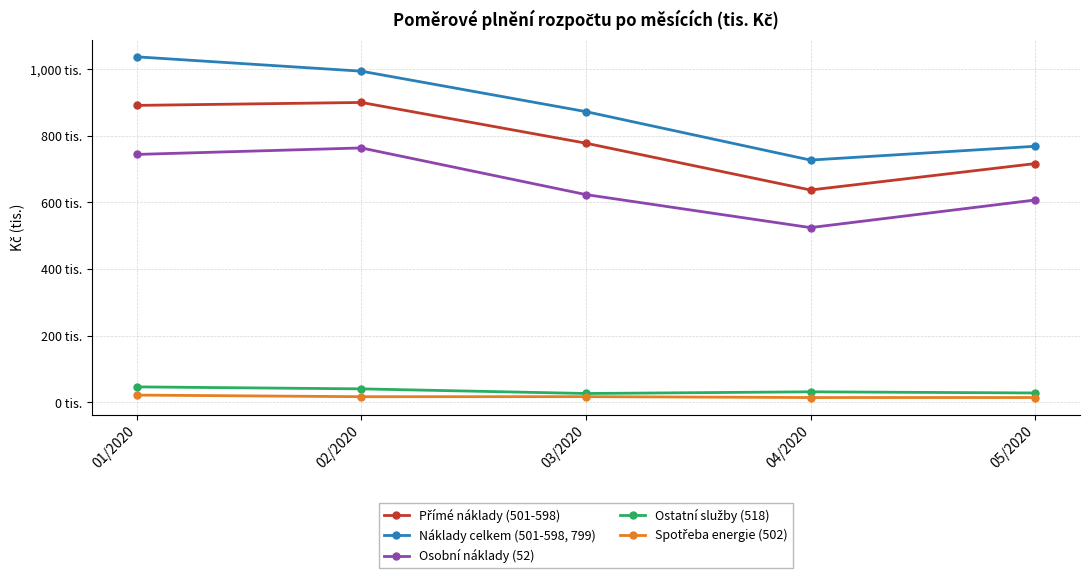

The Spotřeba energie (502) series shows 7.1 at 03/2020. True or false?

False